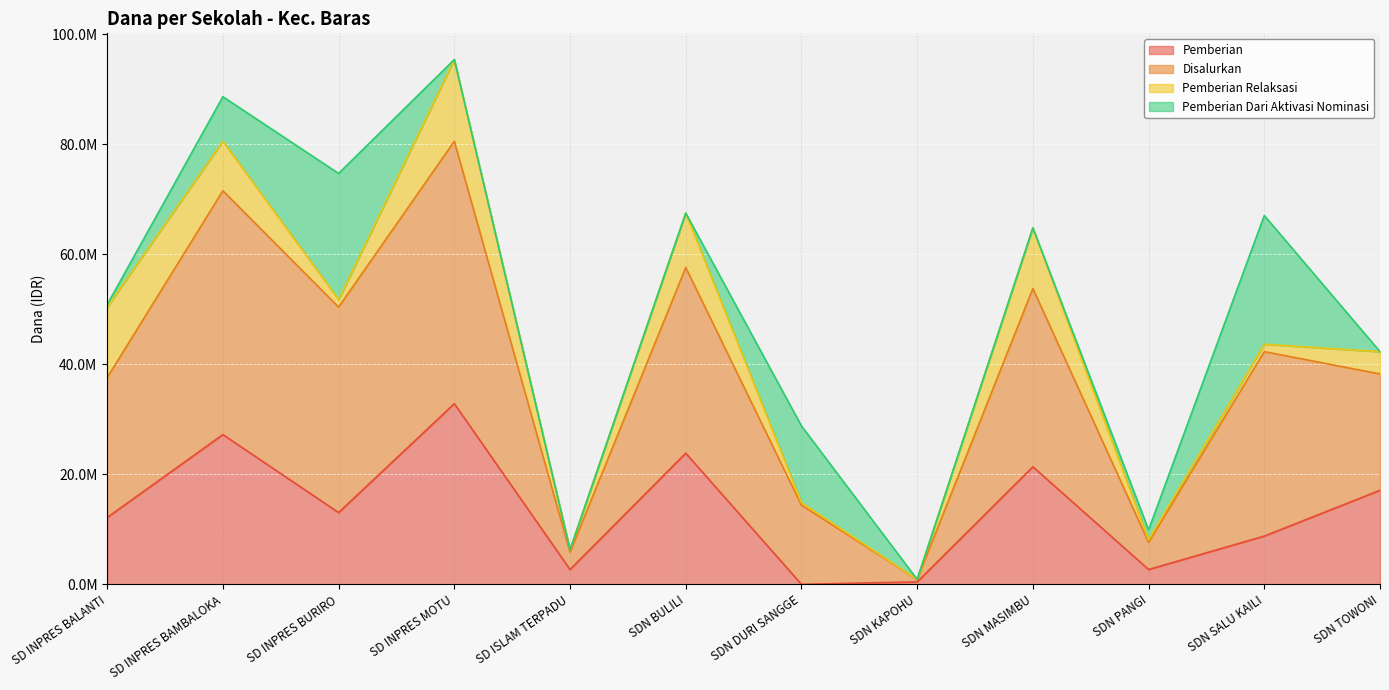

What are all the series names shown in the legend?

Pemberian, Disalurkan, Pemberian Relaksasi, Pemberian Dari Aktivasi Nominasi